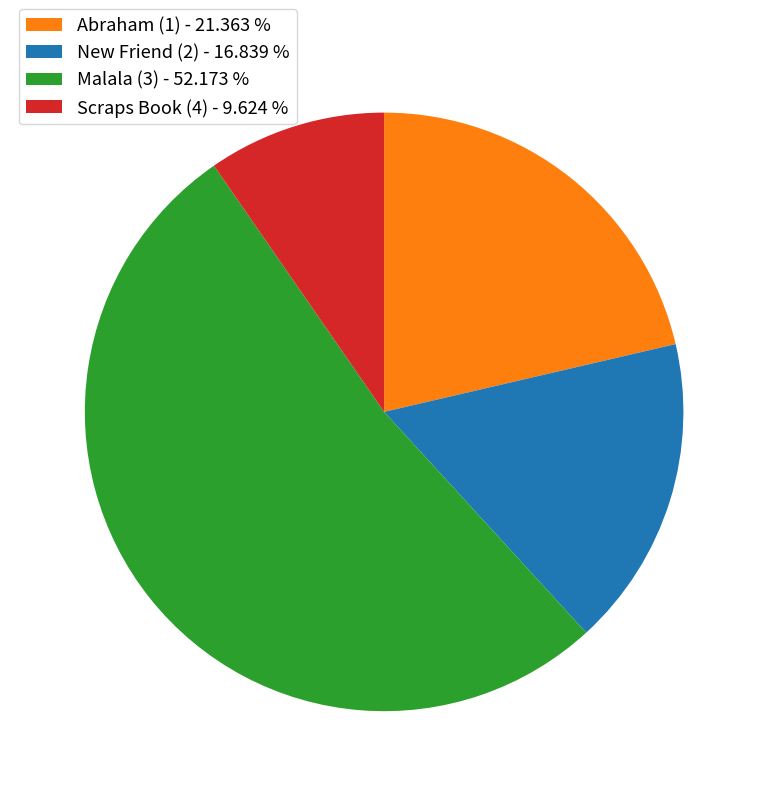

Does any single category account for the majority?

Yes